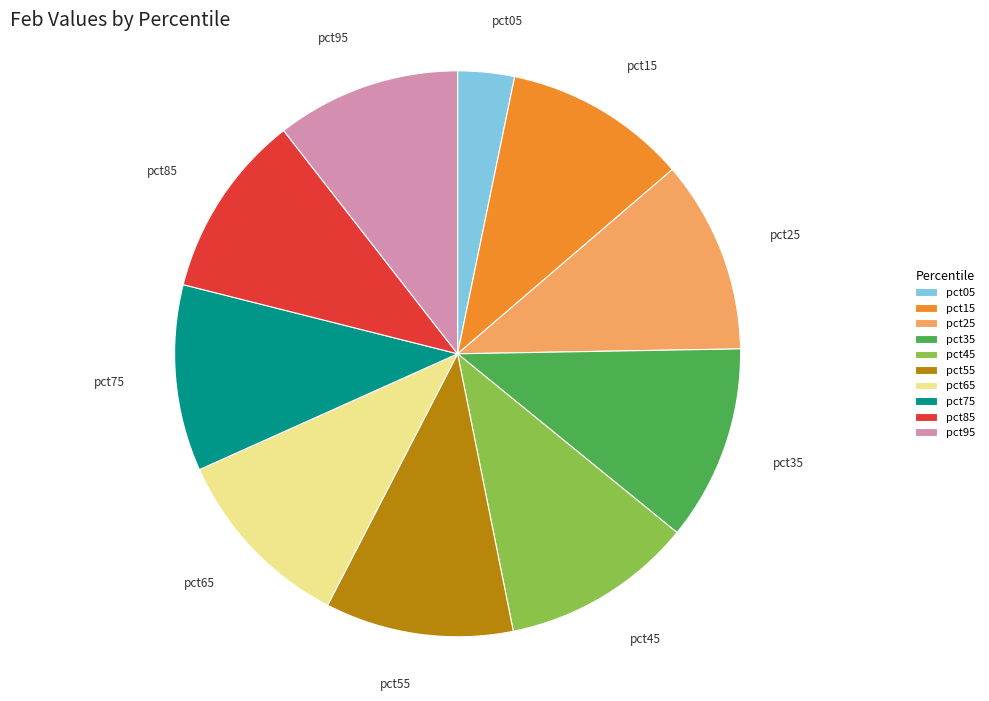

Does any single category account for the majority?

No